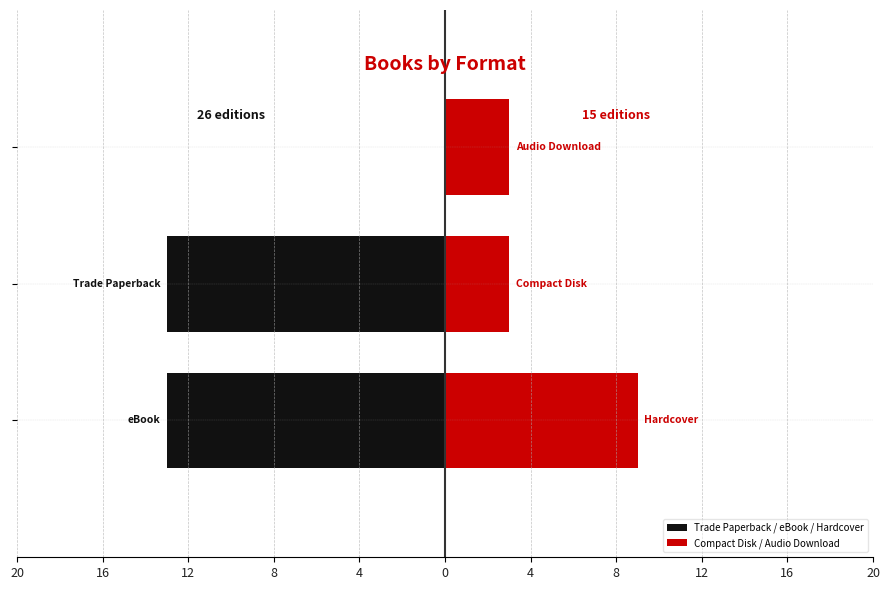

What is the sum of all Compact Disk / Audio Download values?

15